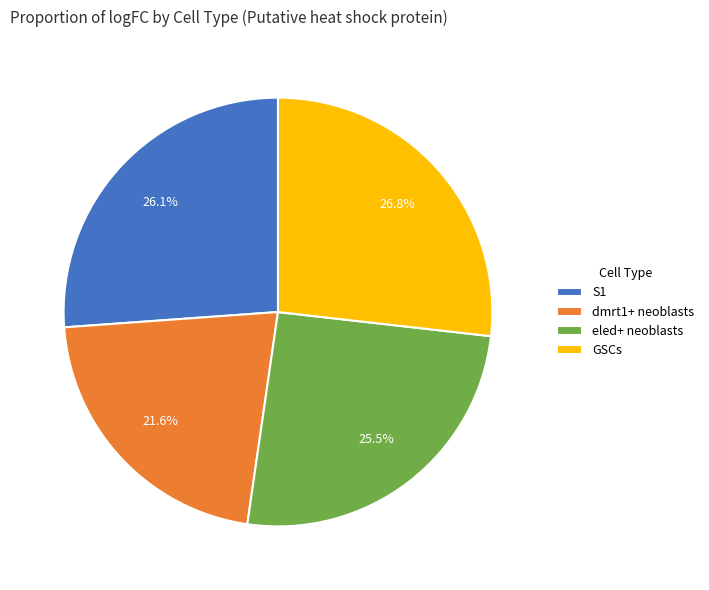

What percentage is the dmrt1+ neoblasts slice, to the nearest percent?

22%